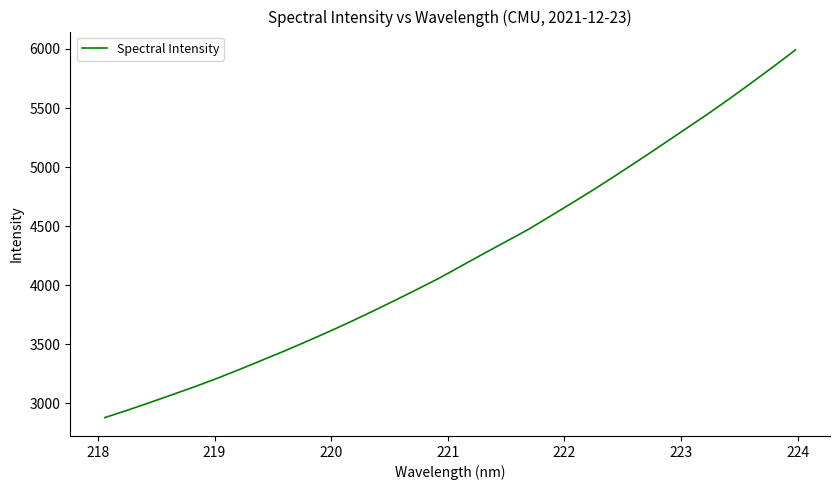

How many lines are shown in the chart?

1